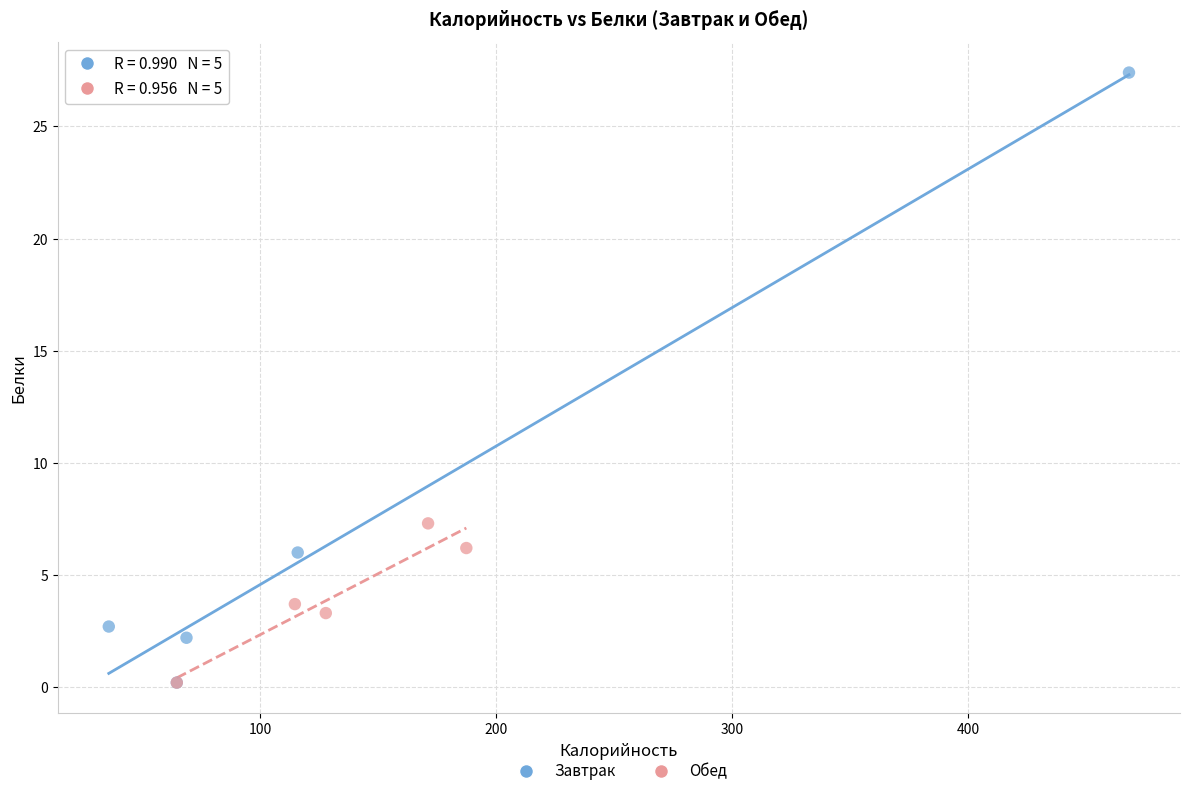

Which series has the widest spread of Y values?

Завтрак